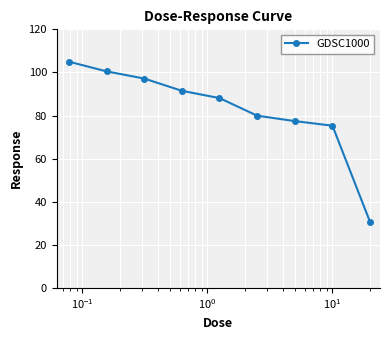

What is the difference between the maximum and minimum values?

74.4